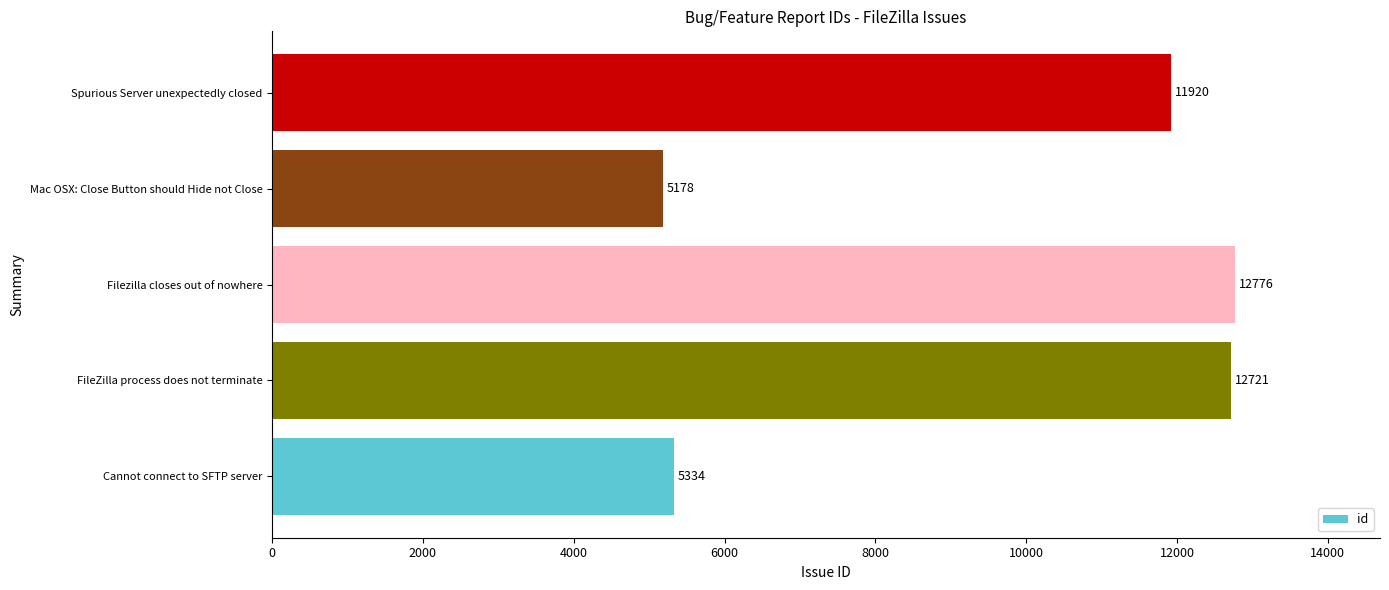

How many values are below 11920?

2